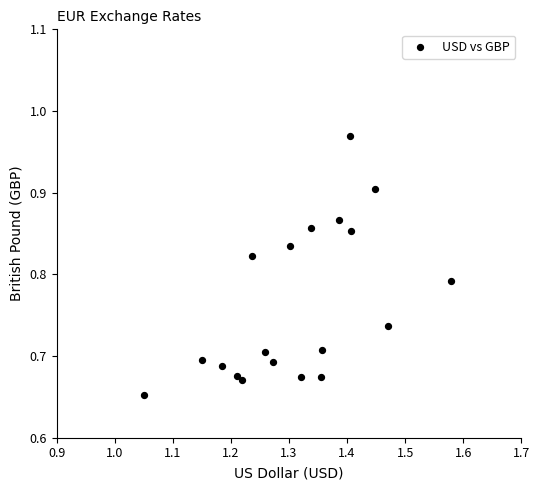

What is the range of X values (max minus min)?

0.5